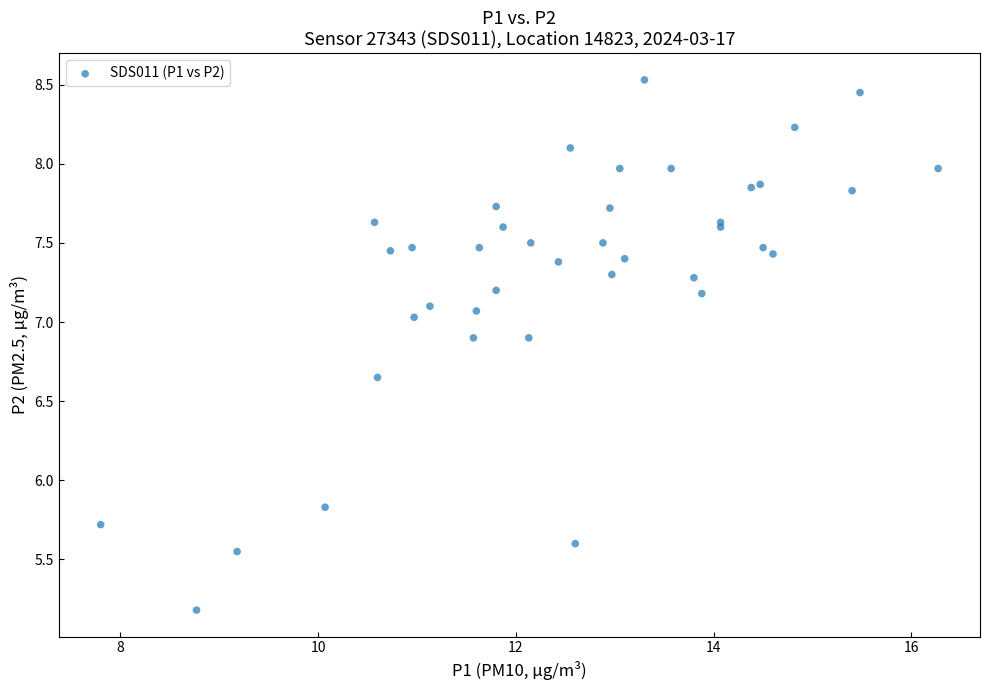

What Y value in the scatter plot is closest to 6?

5.8